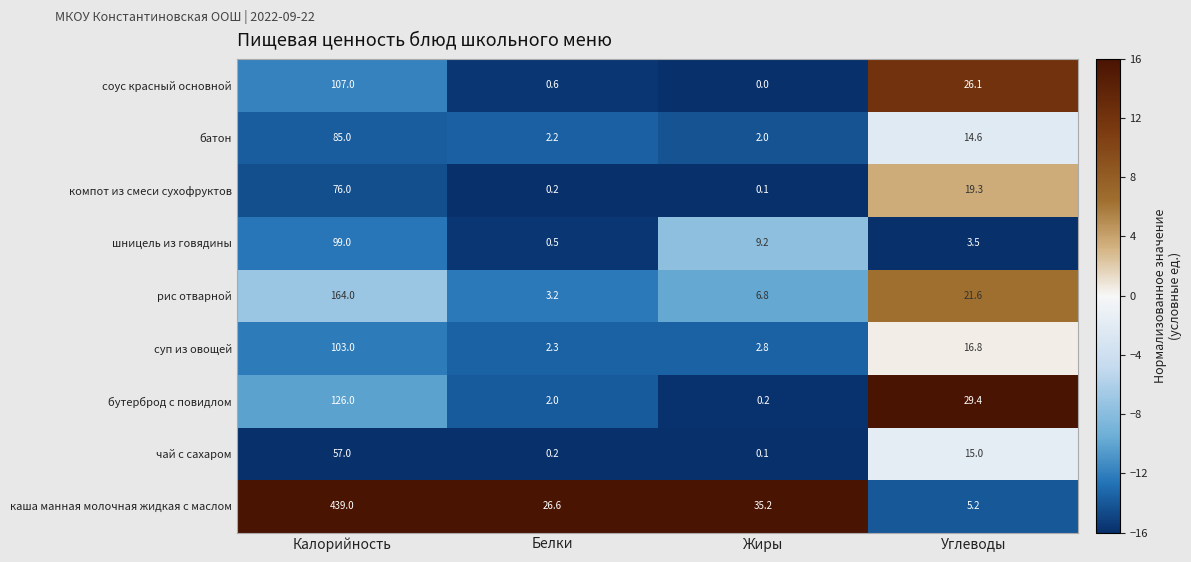

List the labels in order of бутерброд с повидлом value, largest first.

Калорийность, Углеводы, Белки, Жиры